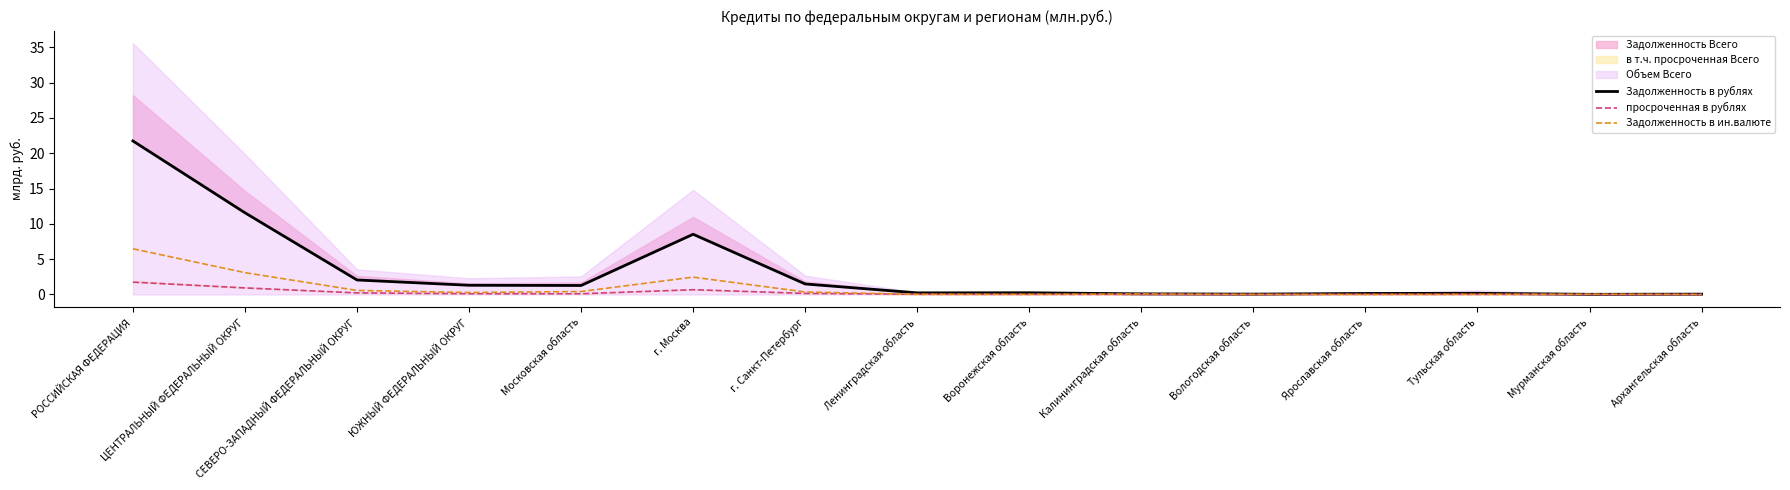

What is the sum of all Задолженность в рублях values?

49.0